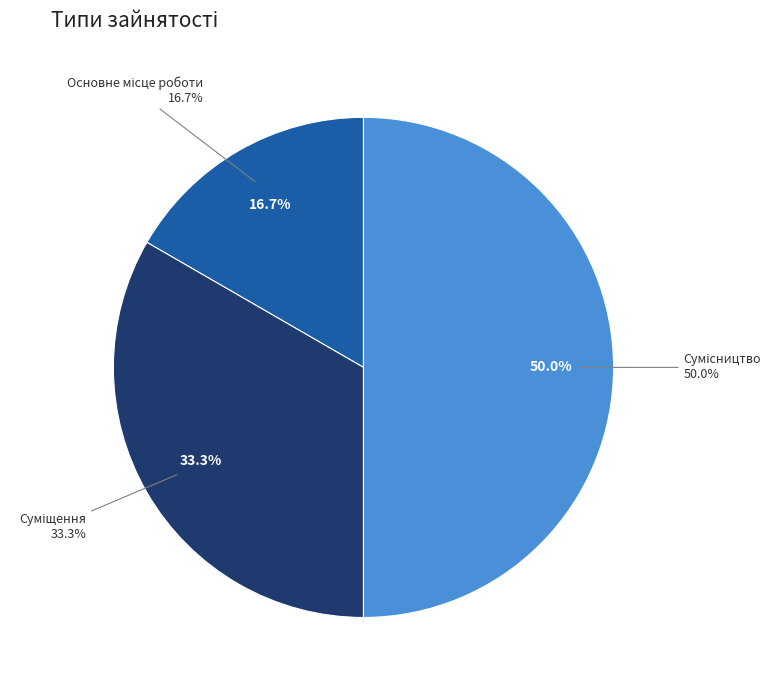

Approximately how many times larger is the value at Основне місце роботи compared to Сумісництво?

0.3